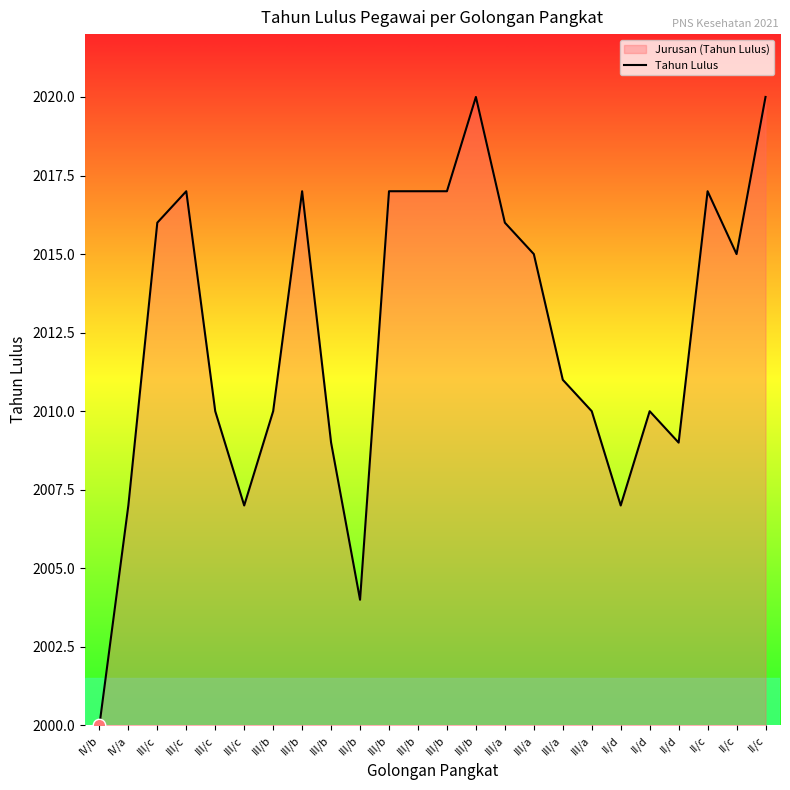

Between III/a and II/d, which is larger?

III/a